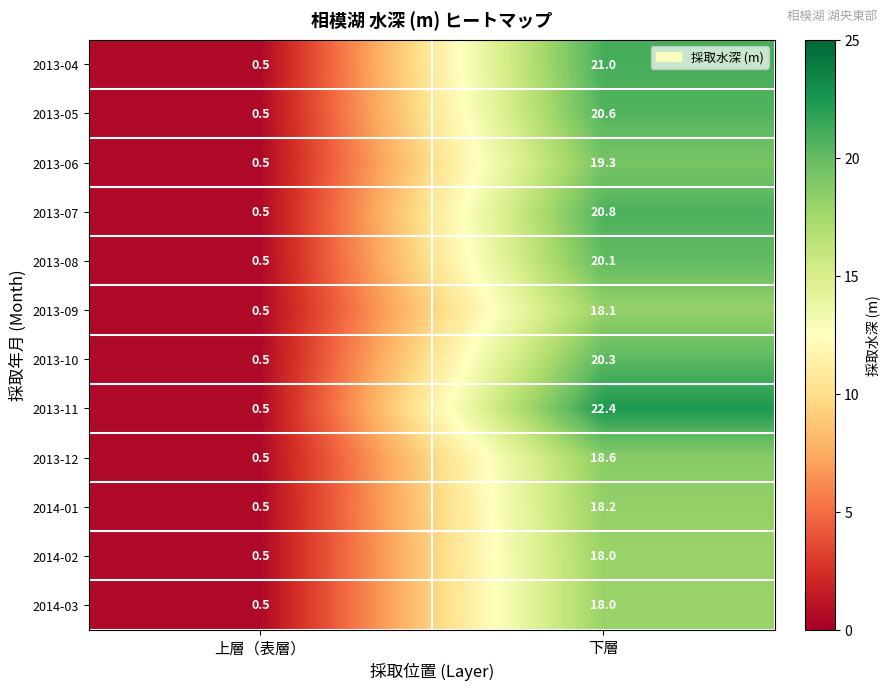

Which series has the largest total across all categories?

2013-11